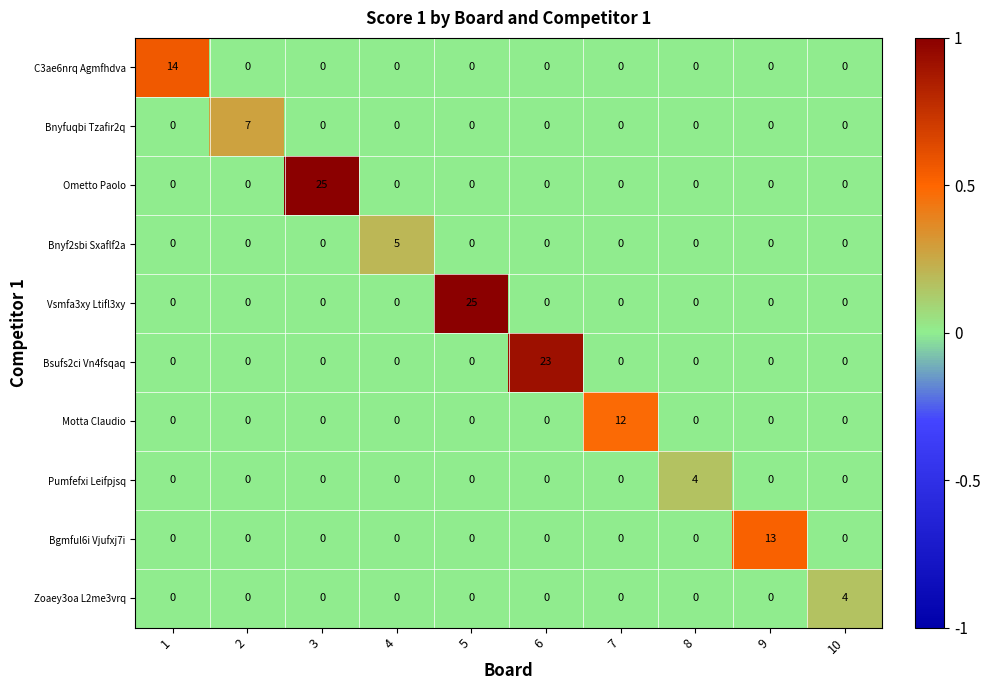

How many Bnyfuqbi Tzafir2q values are between 0 and 1?

9